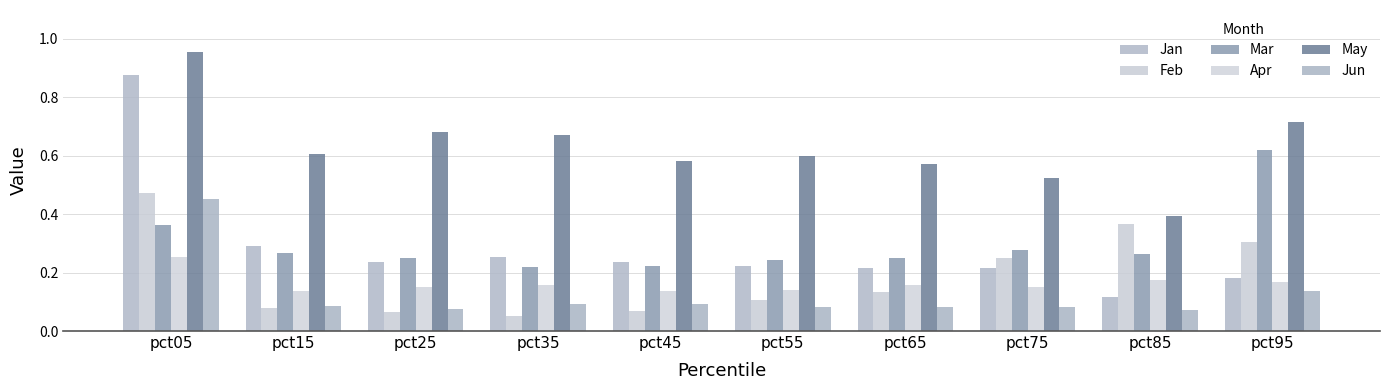

What are all the series names shown in the legend?

Jan, Feb, Mar, Apr, May, Jun